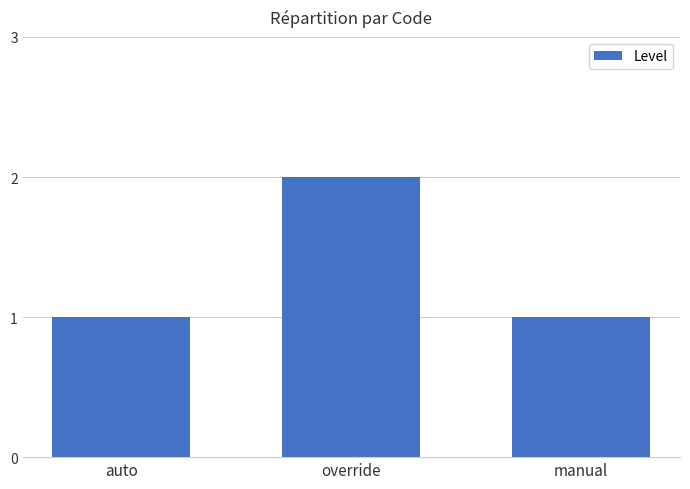

How many data points does each series have?

3